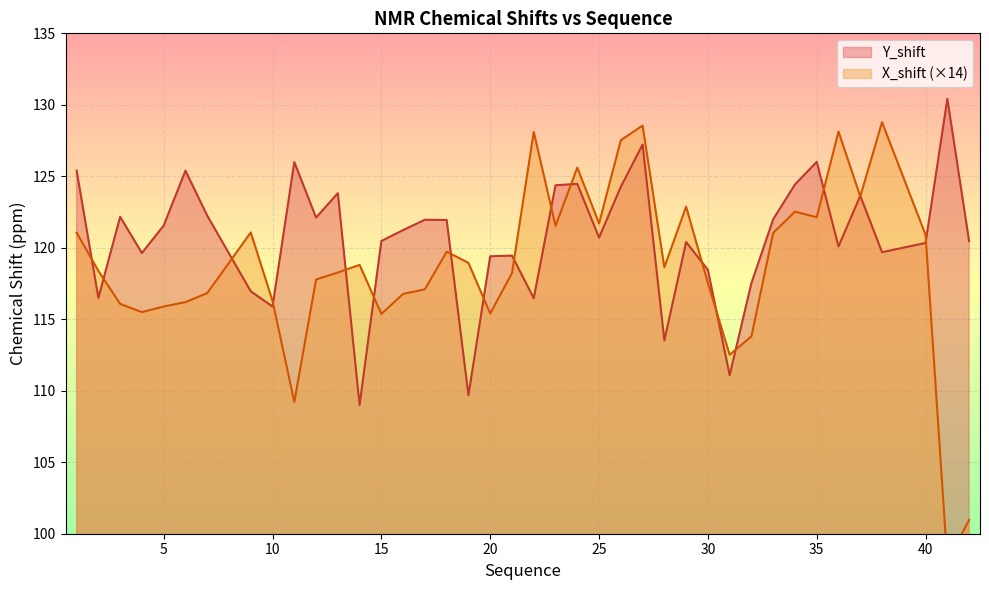

How many lines are shown in the chart?

2